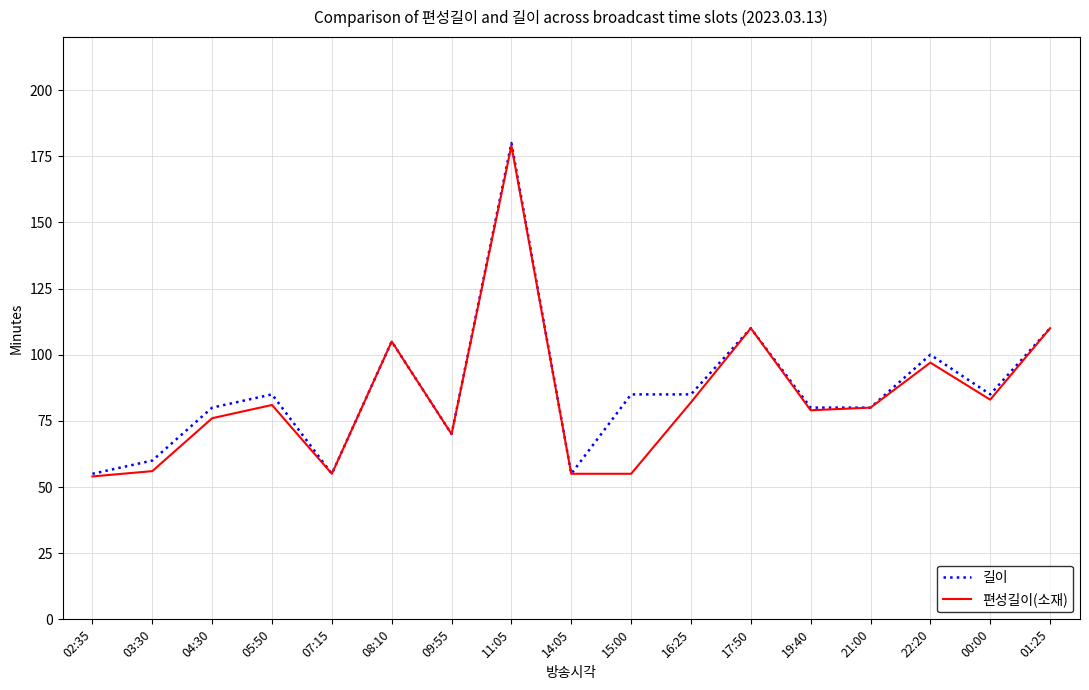

How many lines are shown in the chart?

2